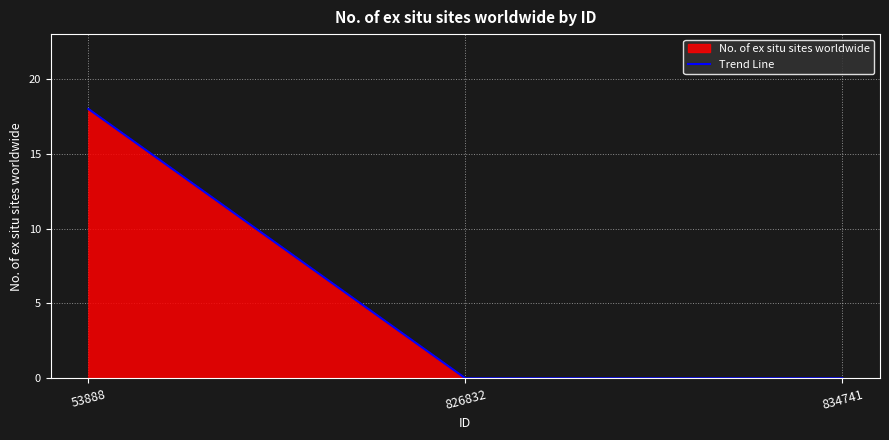

Count the number of categories in the chart.

3